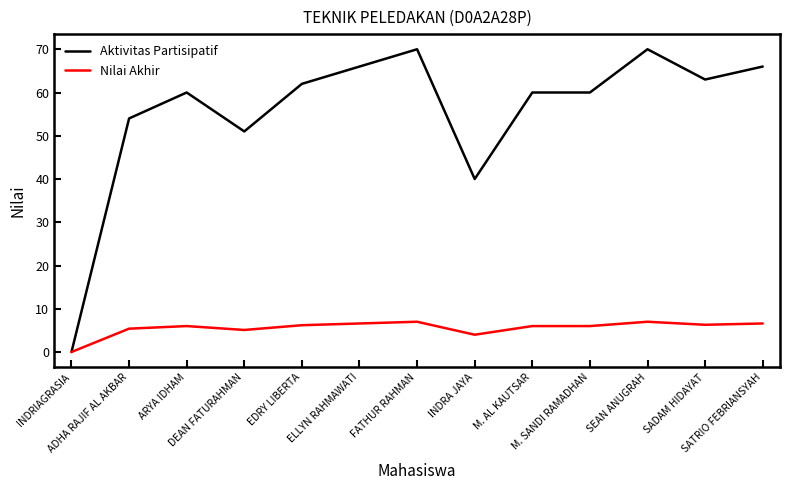

What position from the right is ARYA IDHAM?

11